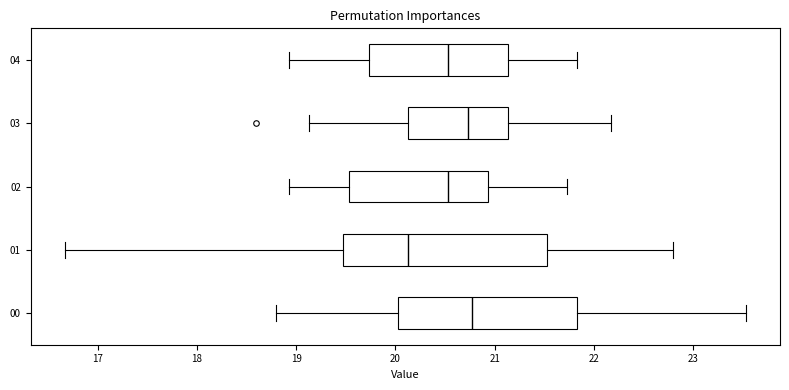

Which box has the furthest to the left median line?

01